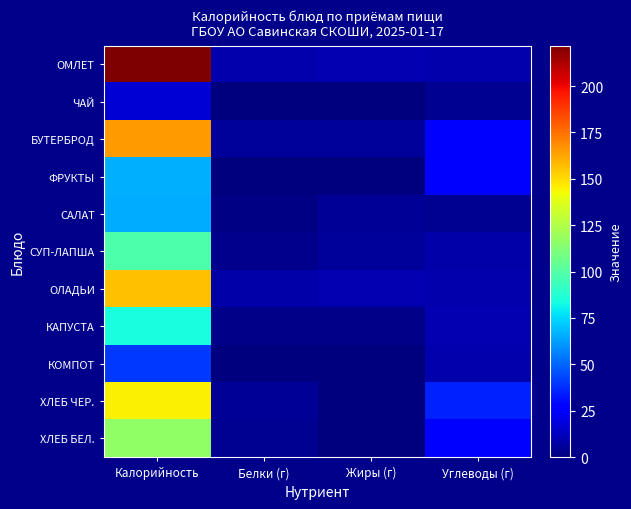

What is the difference between the highest and lowest values at Калорийность?

204.6